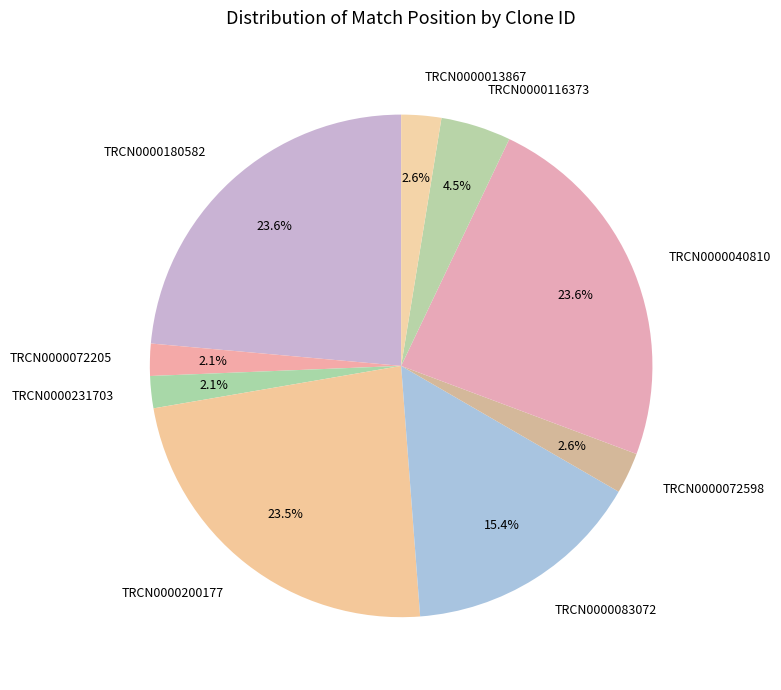

Does any single category account for the majority?

No